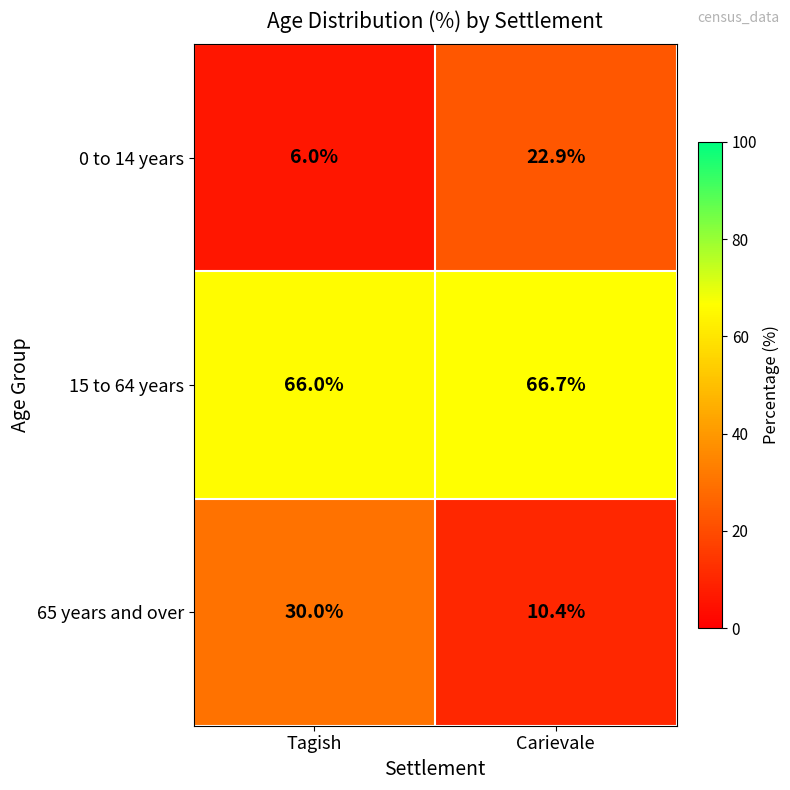

What is the spread (max minus min) of values at Carievale?

56.3